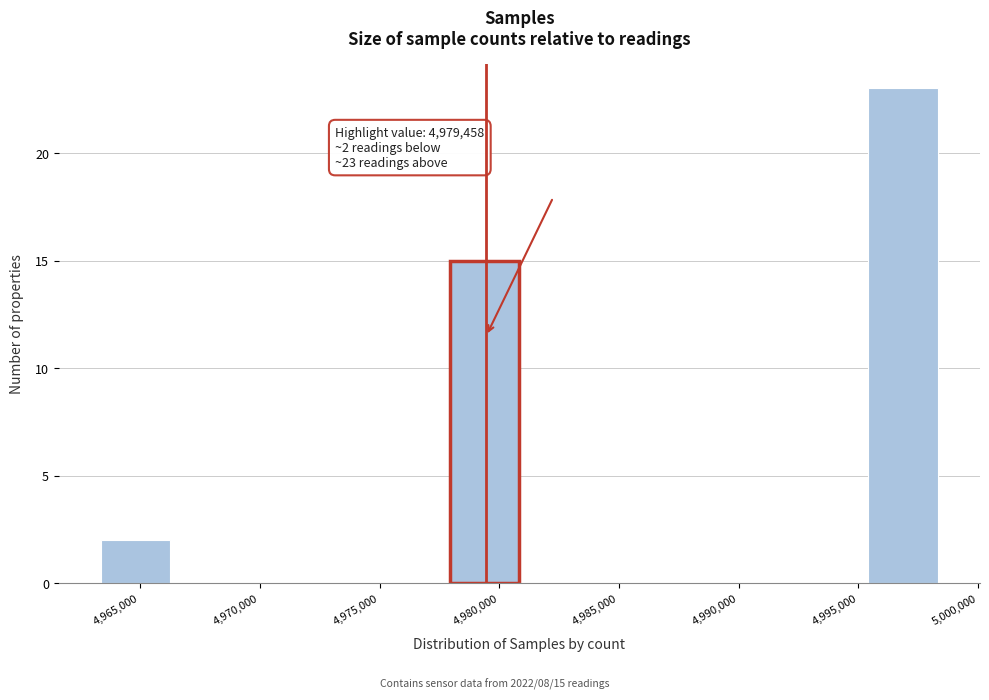

Which range on the x-axis has the tallest bar?

4995500 to 4998500